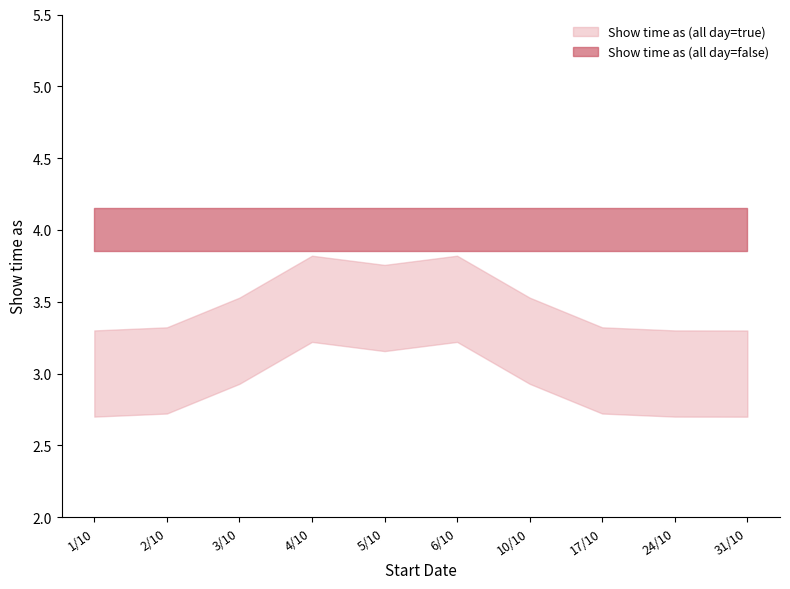

What are all the series names shown in the legend?

Show time as (all day=true), Show time as (all day=false)